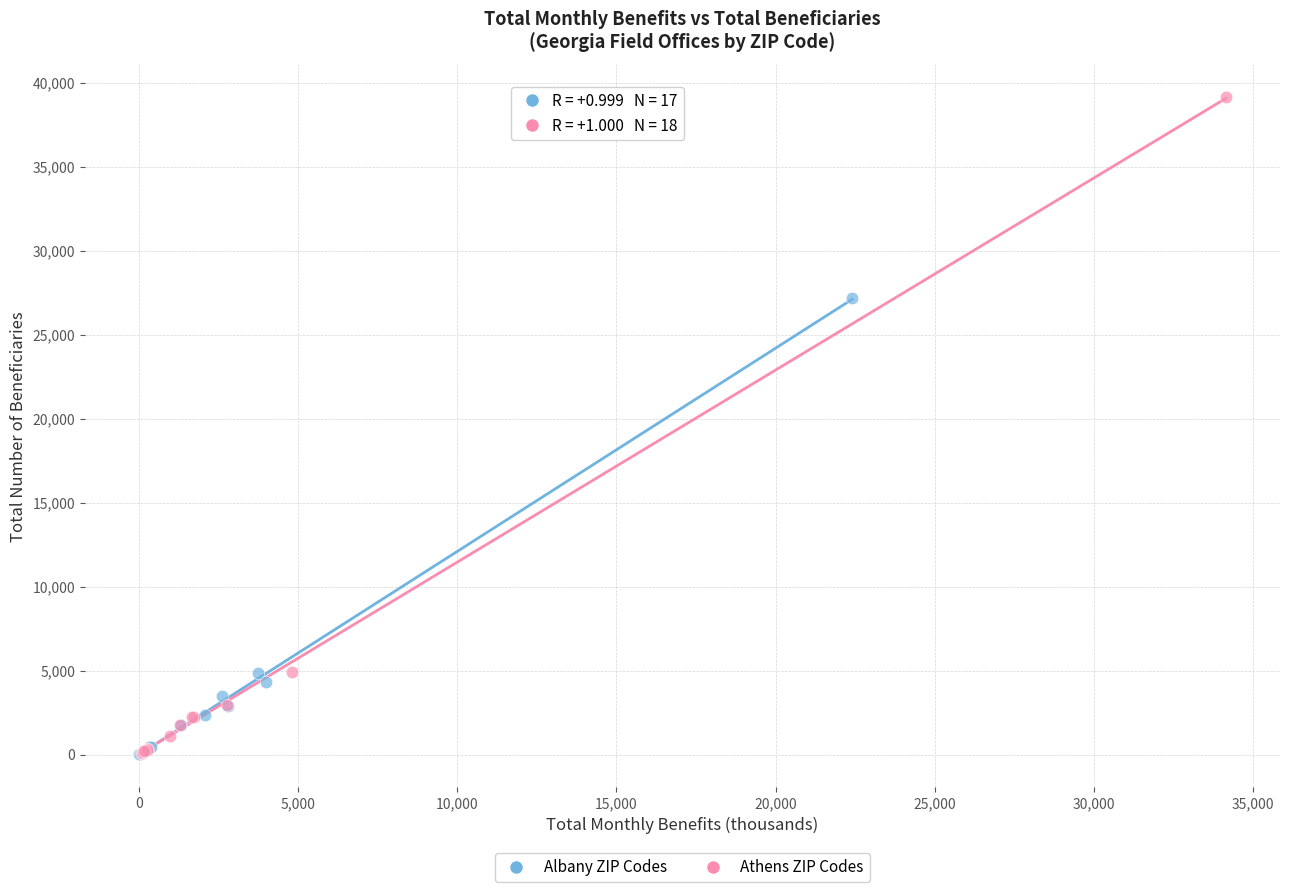

Which series contains the highest Y value?

Athens ZIP Codes